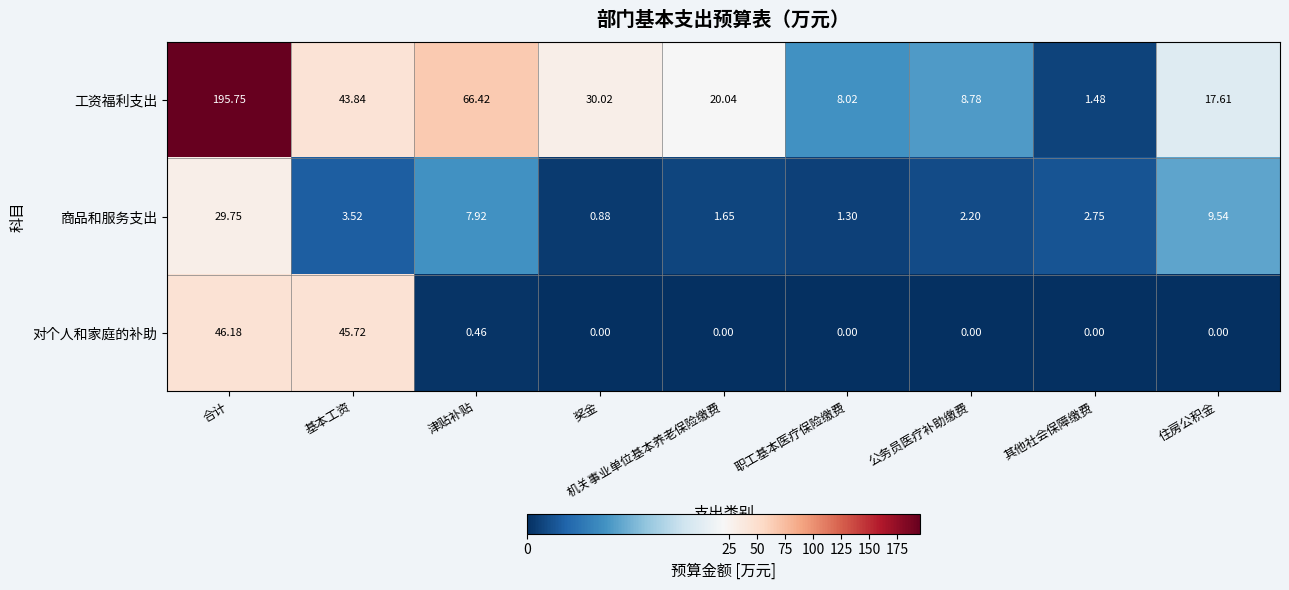

How many categories are shown in the chart?

9